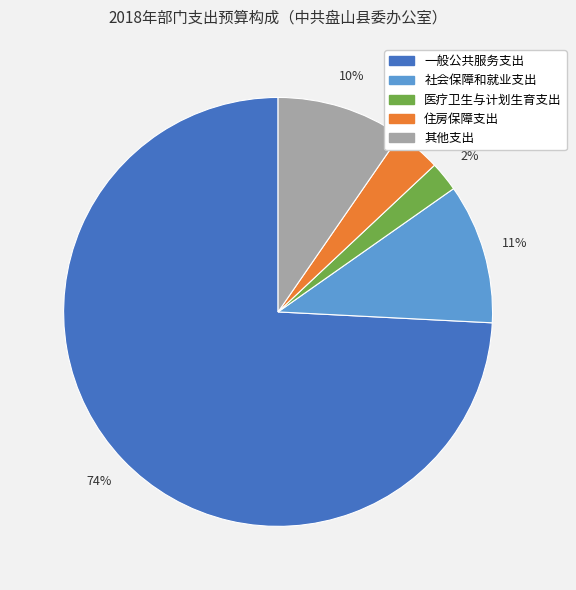

Combined, do 医疗卫生与计划生育支出 and 社会保障和就业支出 account for over 50%?

No